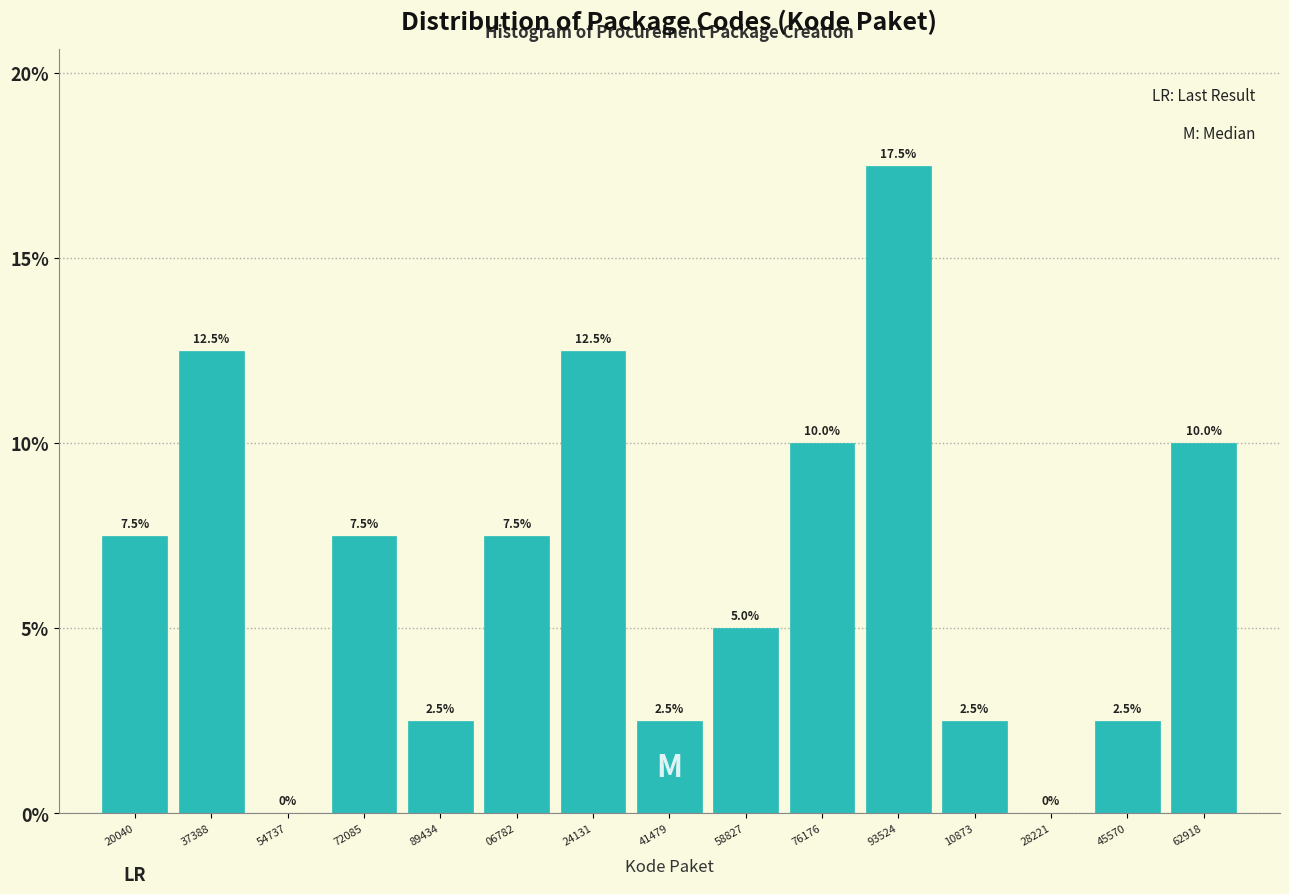

Reading left to right, transcribe all the data shown in this chart.

20040=7.5	37388=12.5	54737=0.0	72085=7.5	89434=2.5	06782=7.5	24131=12.5	41479=2.5	58827=5.0	76176=10.0	93524=17.5	10873=2.5	28221=0.0	45570=2.5	62918=10.0